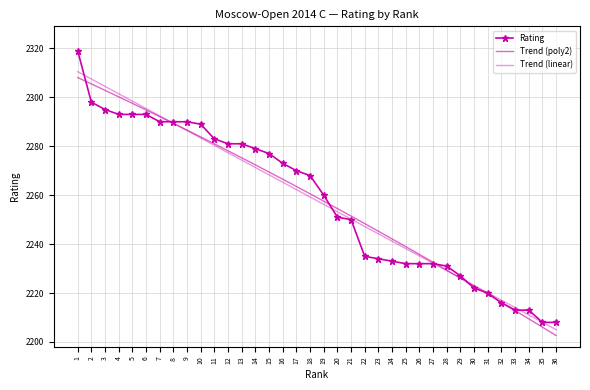

Which series has the largest total across all categories?

Rating